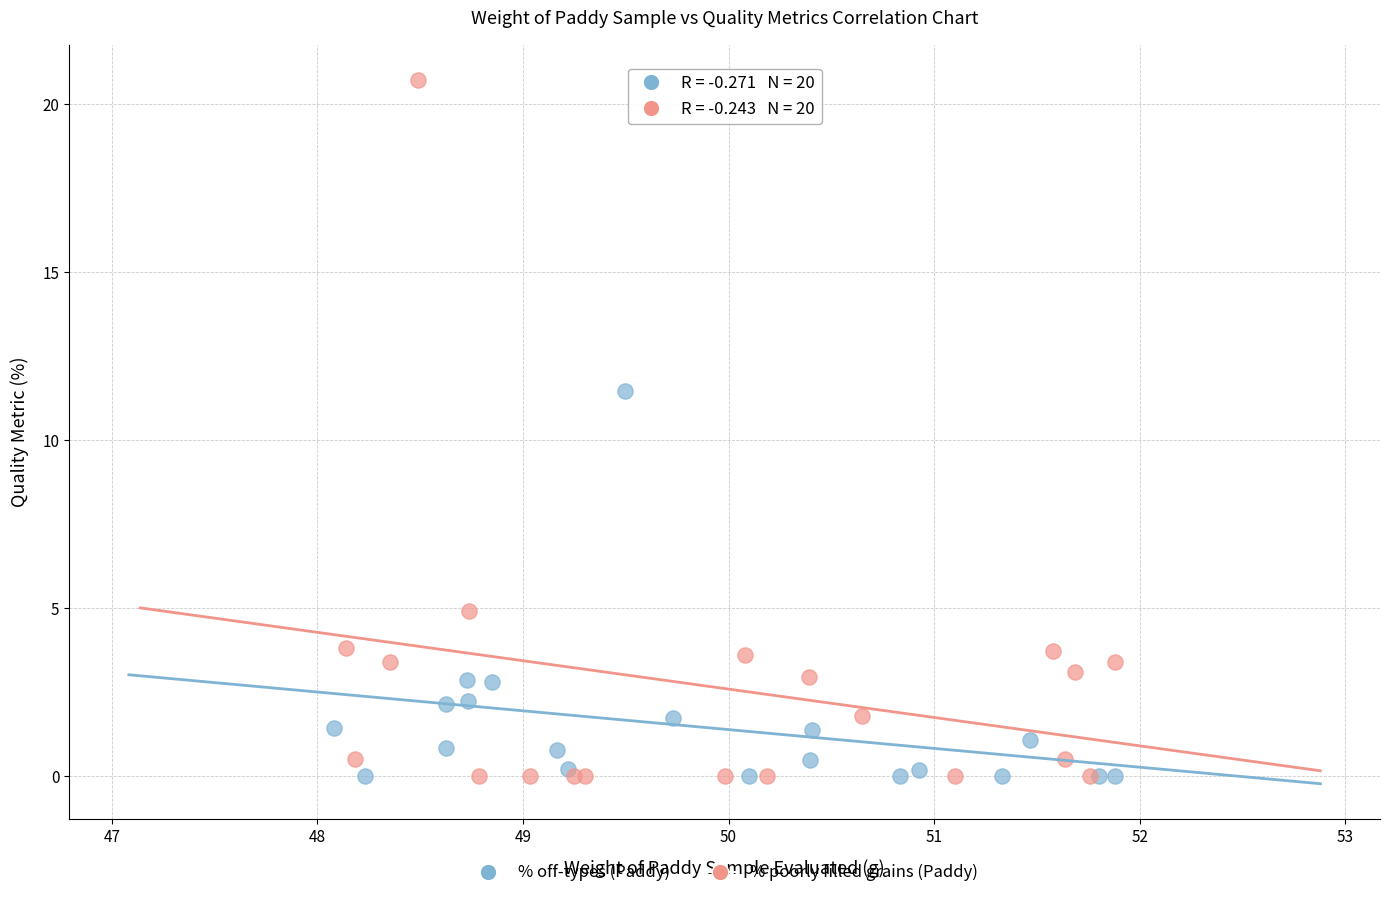

Which series contains the highest Y value?

% poorly filled grains (Paddy)